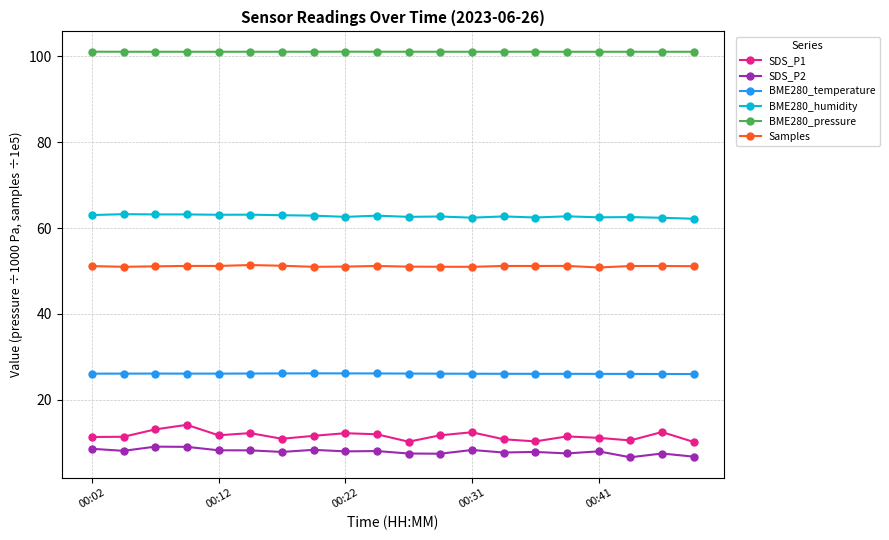

Which series has the largest total across all categories?

BME280_pressure